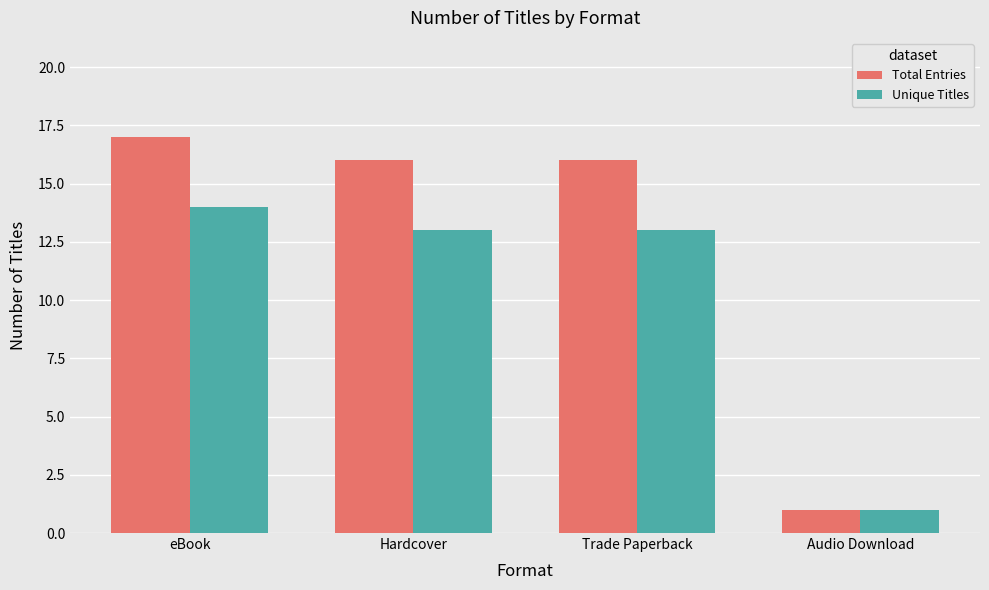

At how many categories does at least one series exceed 5?

3